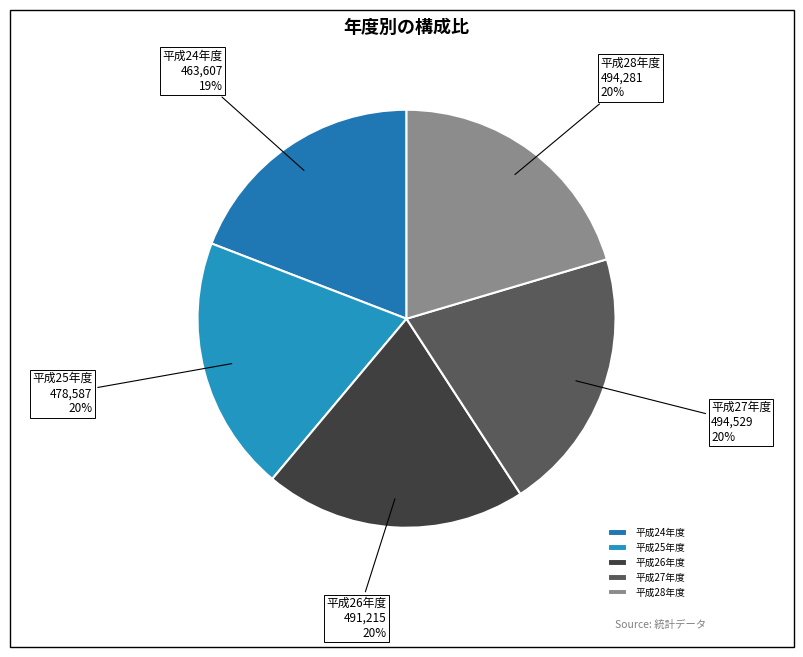

To the nearest percent, what is the difference between the largest and smallest slice percentages?

1%